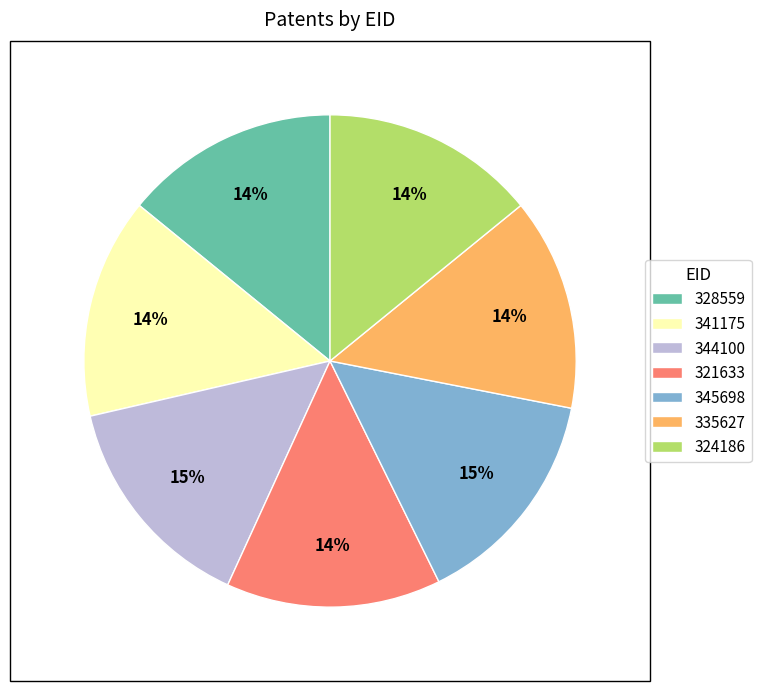

How many segments does this pie chart have?

7